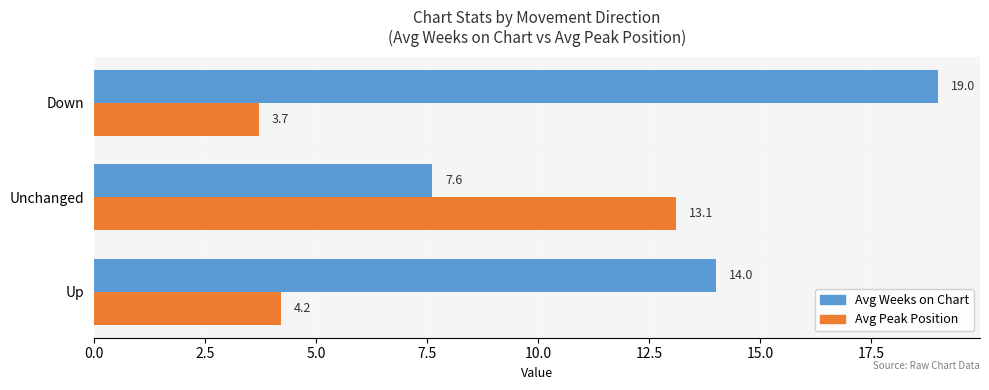

Which series has the largest range (max minus min)?

Avg Weeks on Chart